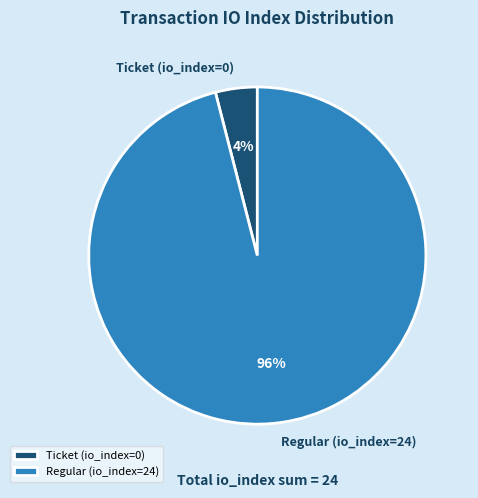

What is the largest slice in the pie chart?

Regular (io_index=24)